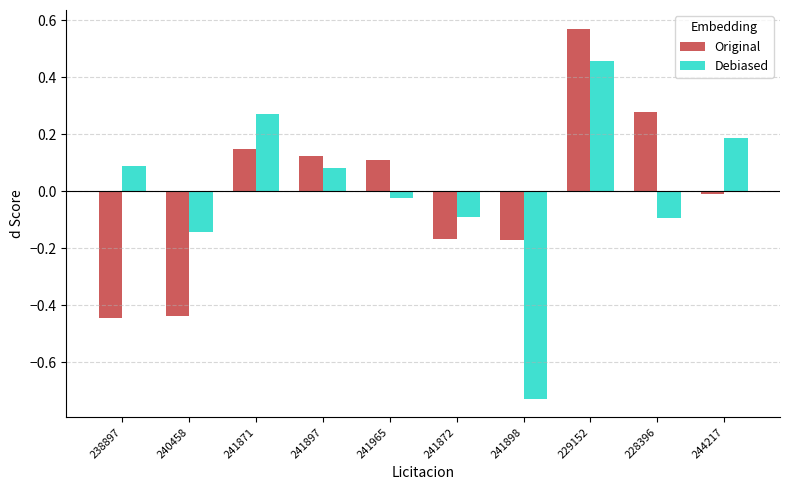

The Debiased series shows 0.1 at 229152. True or false?

False